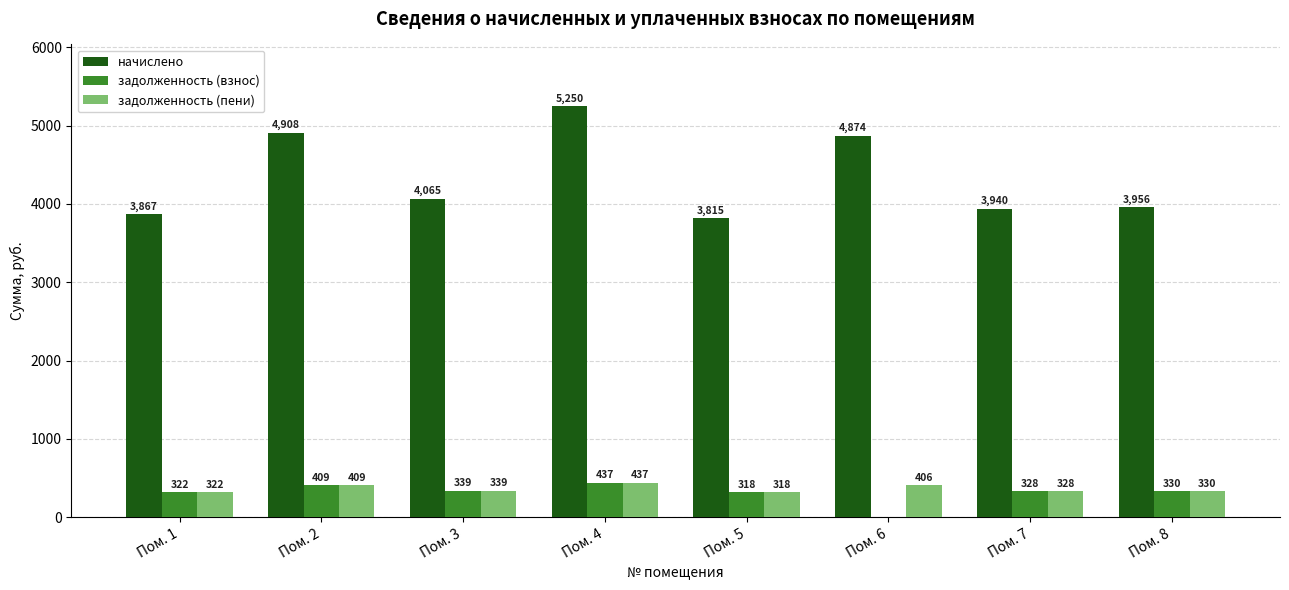

Is it true that начислено equals 5730.0 at Пом. 8?

False